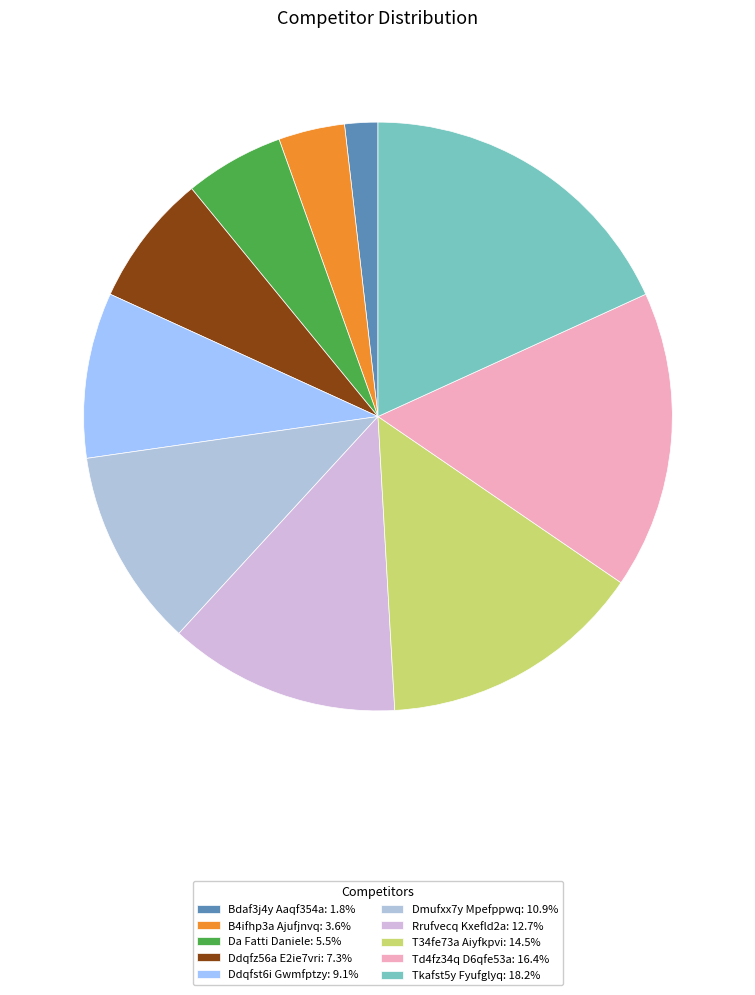

What percentage is the Bdaf3j4y Aaqf354a slice, to the nearest percent?

2%